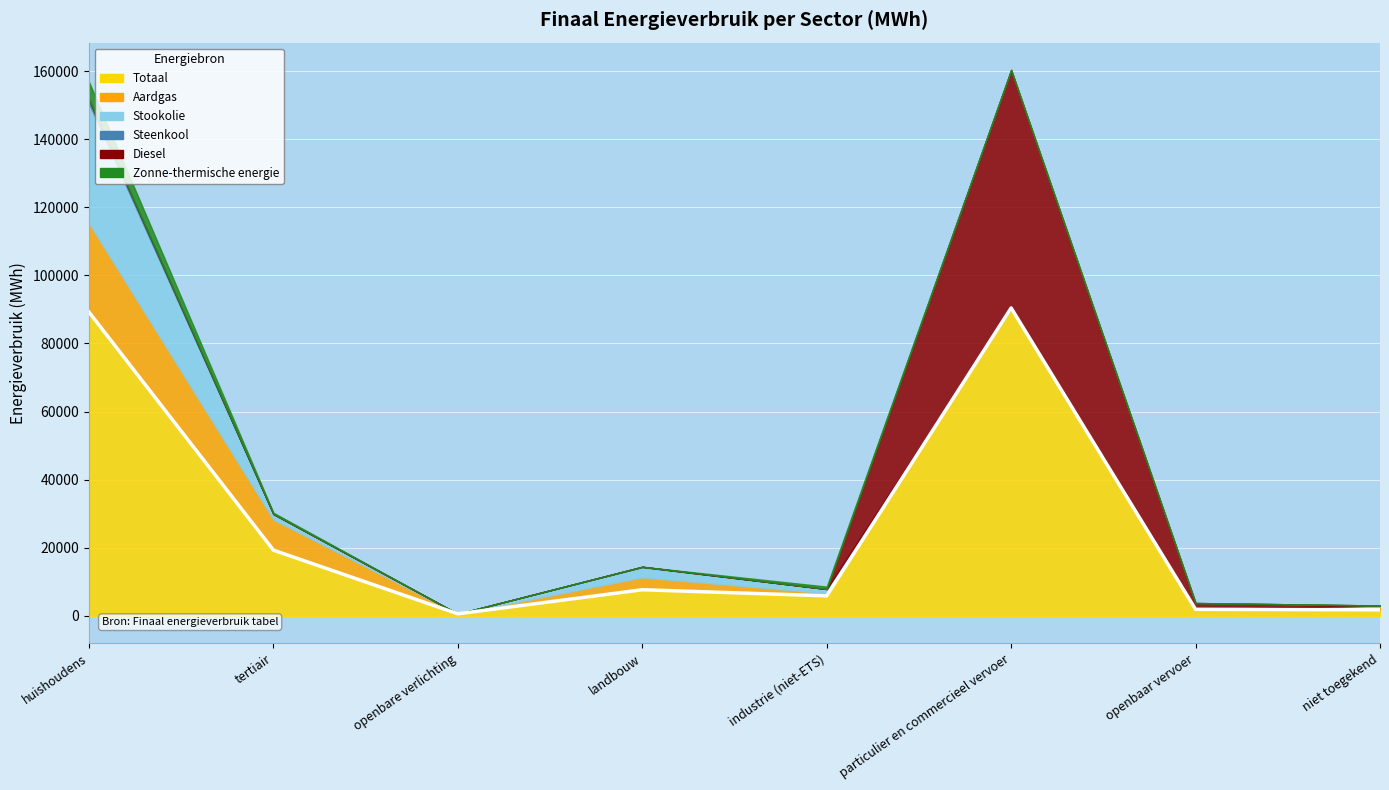

True or false: Stookolie and Totaal intersect in this chart.

False